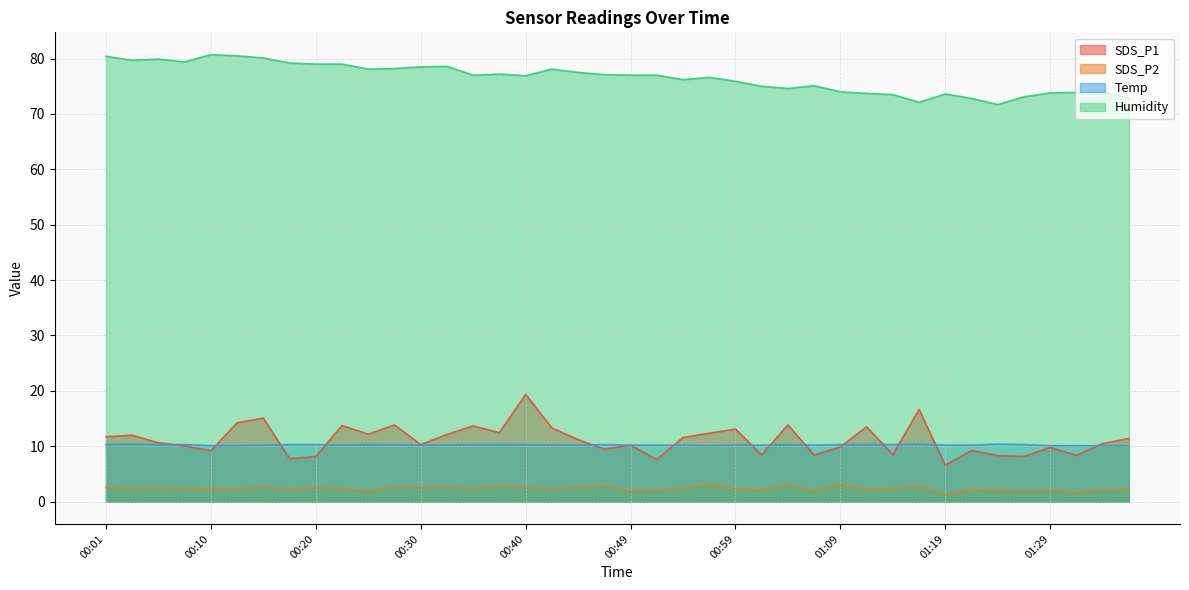

At which label is SDS_P2 closest to 2?

01:07